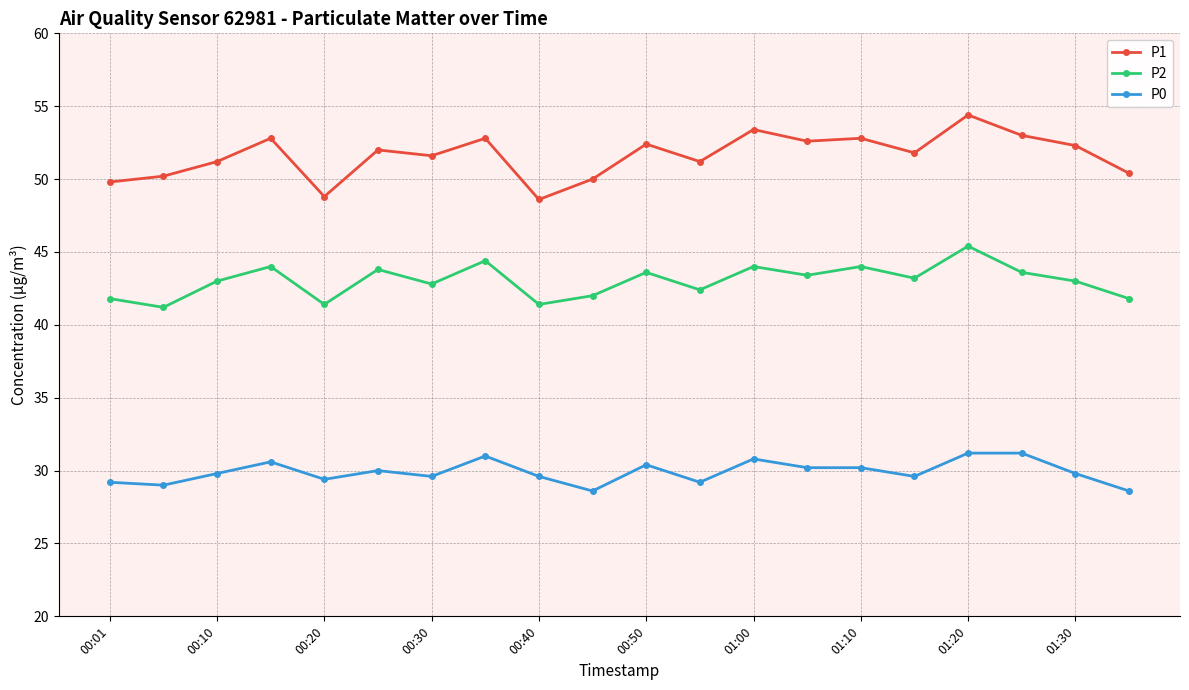

At how many categories does at least one series exceed 33?

20